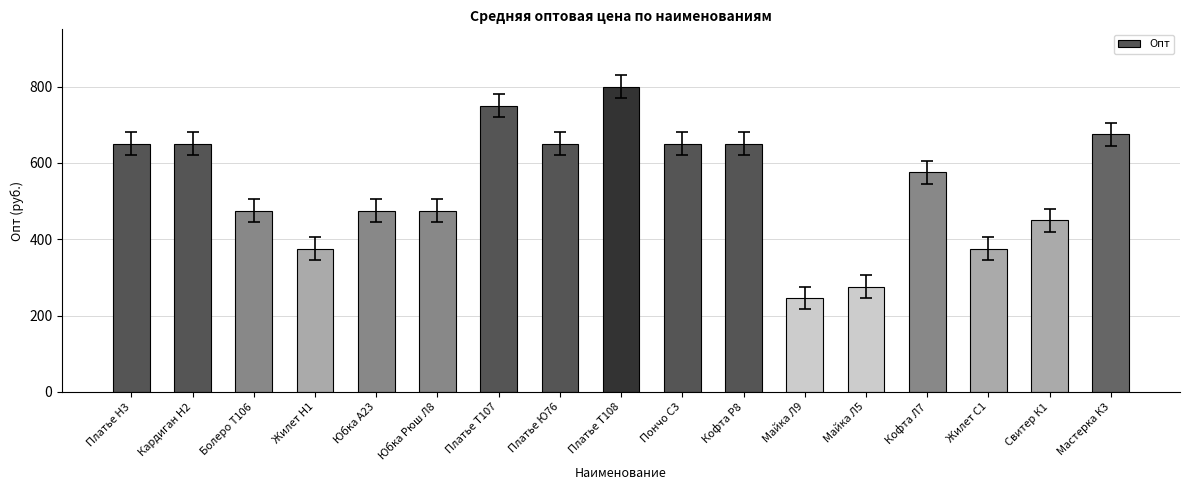

What is the smallest value displayed?

246